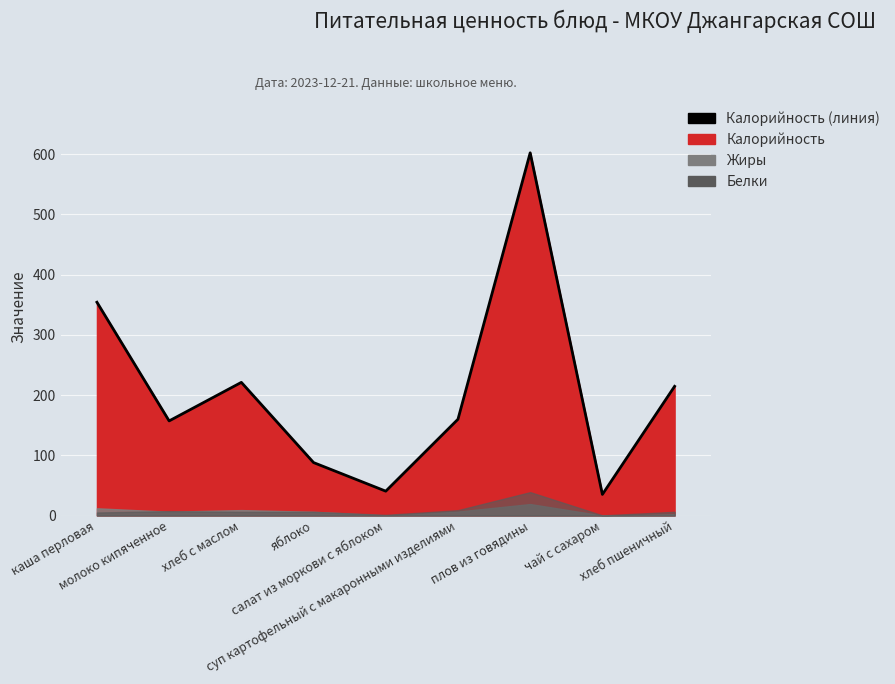

List the labels in order of value, largest first.

плов из говядины, каша перловая, хлеб с маслом, хлеб пшеничный, суп картофельный с макаронными изделиями, молоко кипяченное, яблоко, салат из моркови с яблоком, чай с сахаром